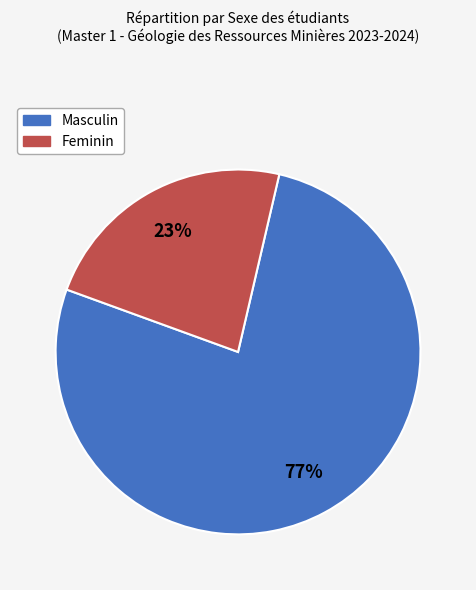

Is it true that Masculin is 77% of the pie?

True